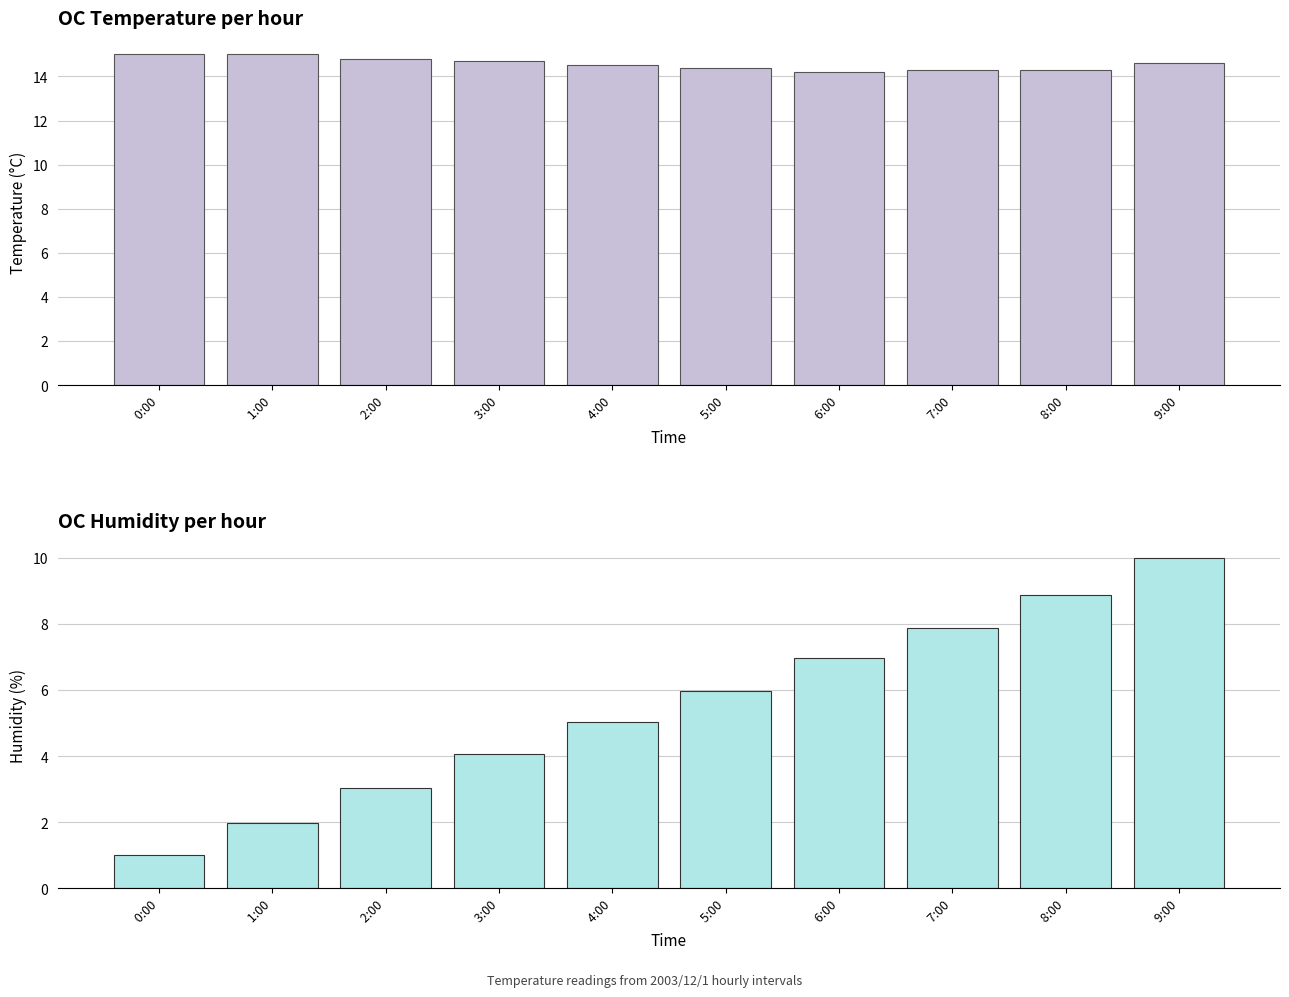

What is the difference between the OC Temperature values at  8:00 and  9:00?

0.3